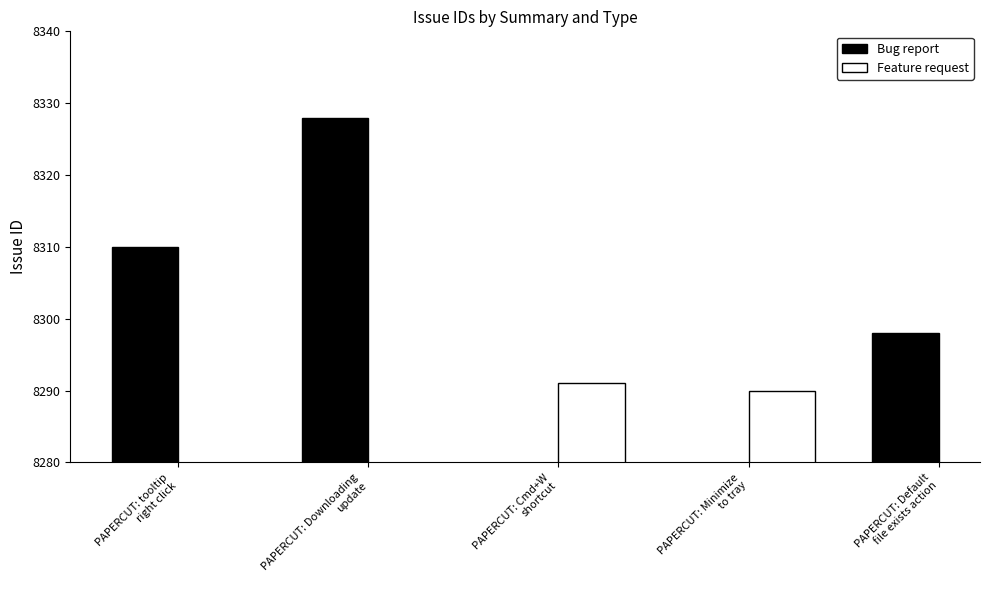

What is the greatest value displayed?

8328